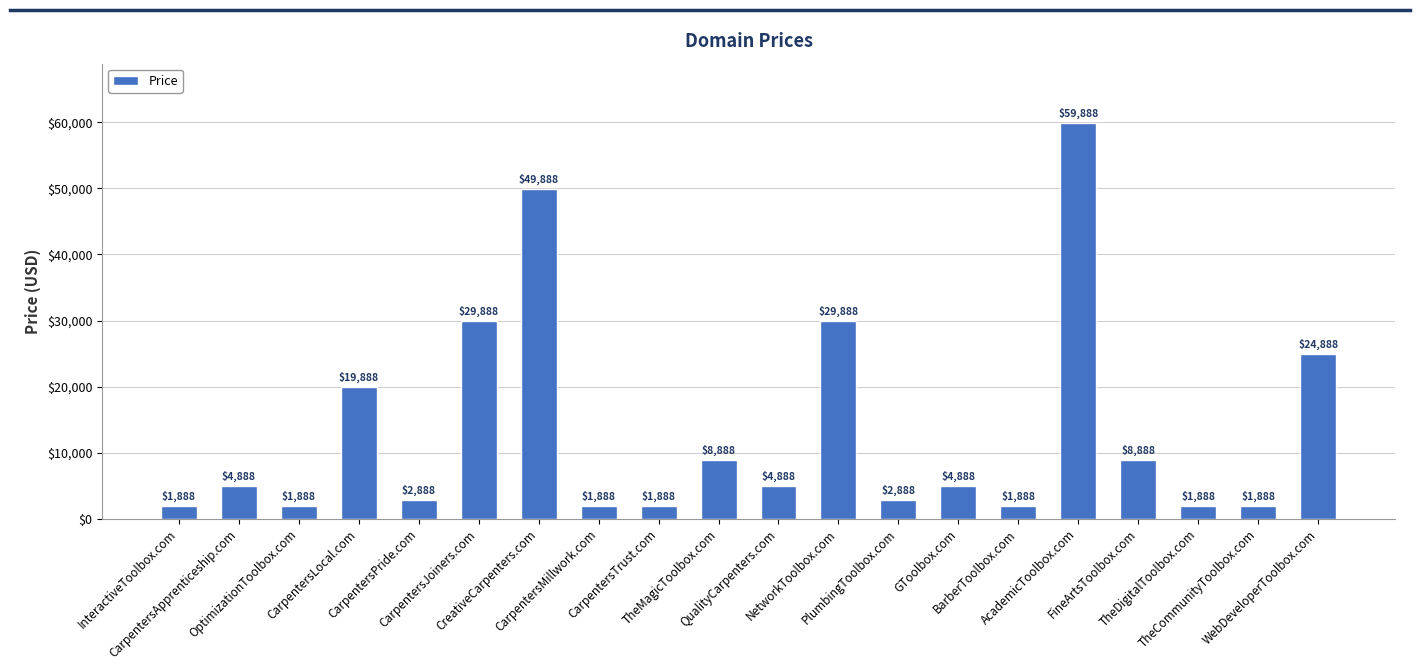

Reading right to left, list all the values displayed in this chart.

WebDeveloperToolbox.com=24888	TheCommunityToolbox.com=1888	TheDigitalToolbox.com=1888	FineArtsToolbox.com=8888	AcademicToolbox.com=59888	BarberToolbox.com=1888	GToolbox.com=4888	PlumbingToolbox.com=2888	NetworkToolbox.com=29888	QualityCarpenters.com=4888	TheMagicToolbox.com=8888	CarpentersTrust.com=1888	CarpentersMillwork.com=1888	CreativeCarpenters.com=49888	CarpentersJoiners.com=29888	CarpentersPride.com=2888	CarpentersLocal.com=19888	OptimizationToolbox.com=1888	CarpentersApprenticeship.com=4888	InteractiveToolbox.com=1888